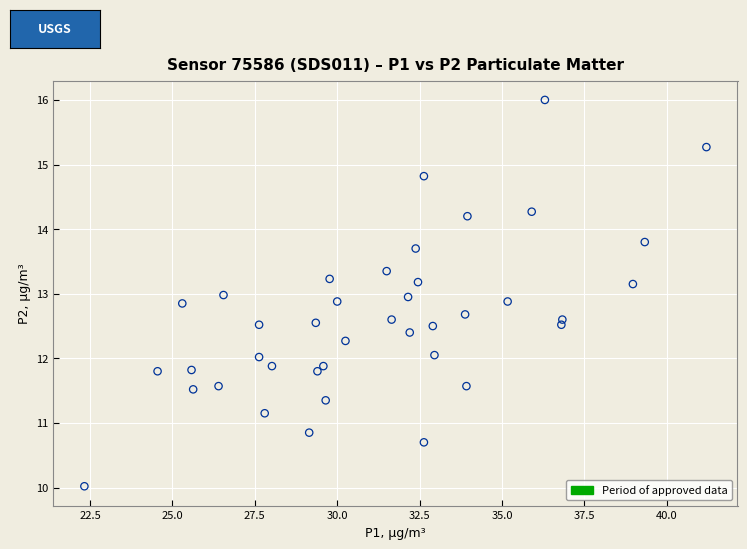

What is the range of Y values (max minus min)?

6.0